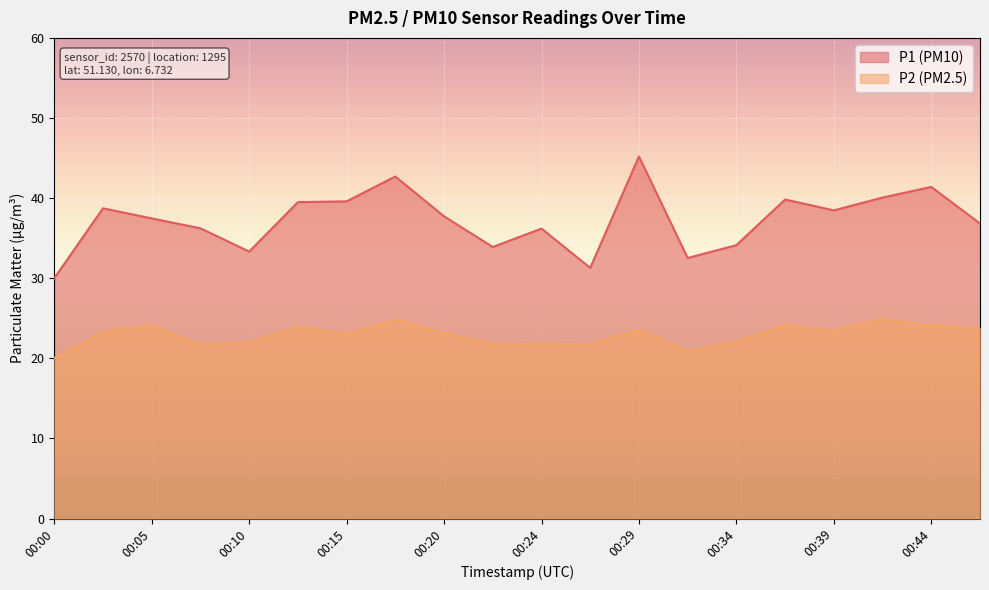

Which has a higher value, 00:39 or 00:00?

00:39